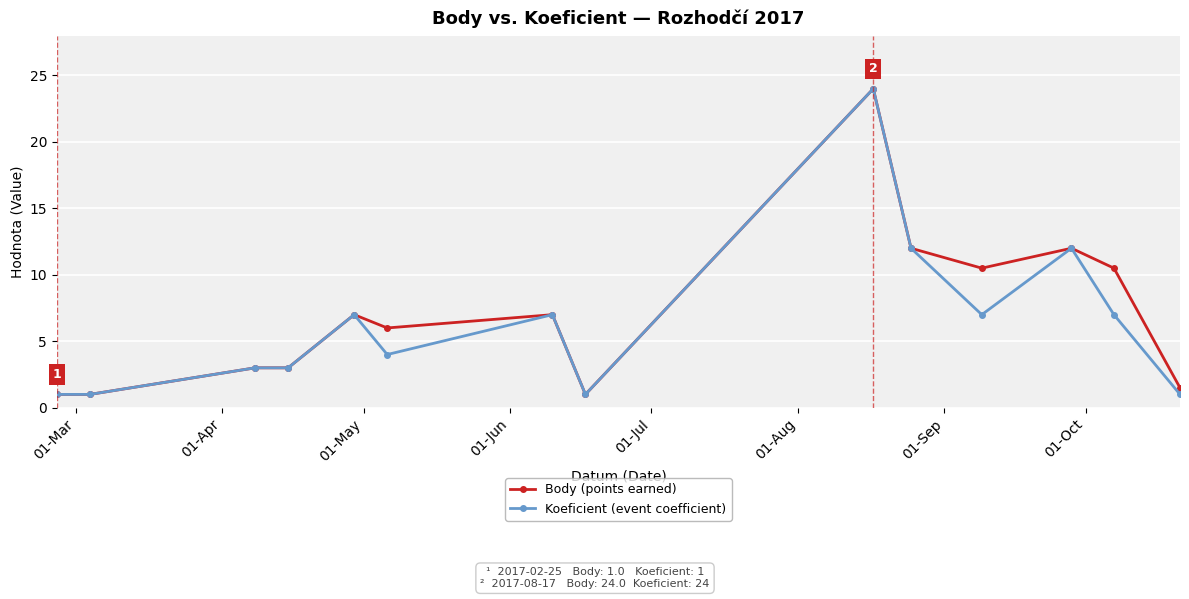

What is the lowest value of the Body (points earned) series?

1.0